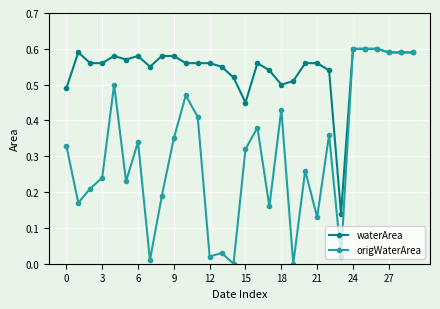

Which series has the largest range (max minus min)?

origWaterArea